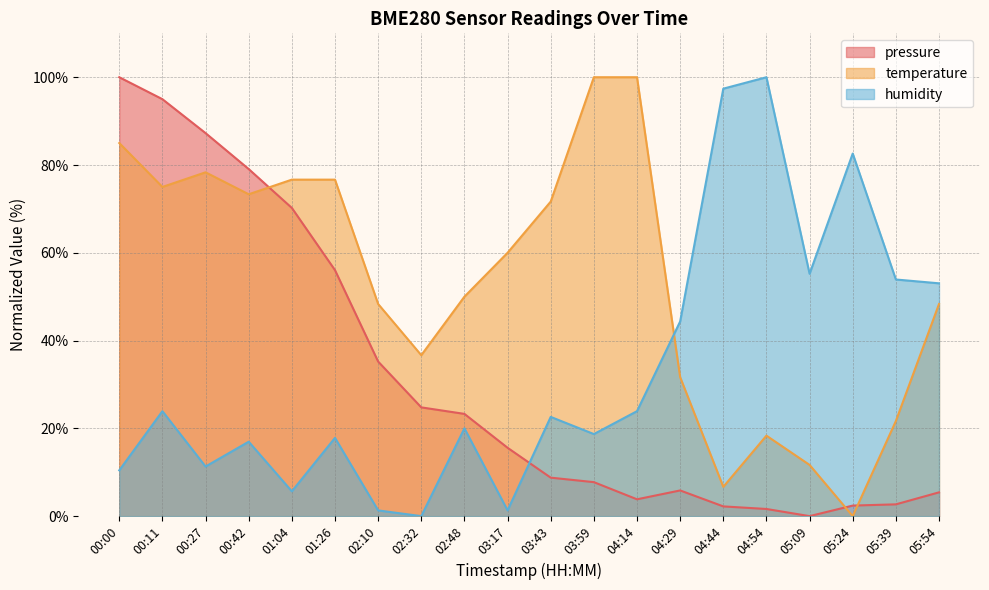

Reading right to left, what are all the values shown in this chart?

pressure: 05:54=5.4	05:39=2.7	05:24=2.4	05:09=0.0	04:54=1.6	04:44=2.2	04:29=5.9	04:14=3.8	03:59=7.7	03:43=8.8	03:17=15.6	02:48=23.3	02:32=24.8	02:10=35.2	01:26=56.0	01:04=70.2	00:42=79.1	00:27=87.3	00:11=95.0	00:00=100.0
temperature: 05:54=48.3	05:39=21.7	05:24=0.0	05:09=11.7	04:54=18.3	04:44=6.7	04:29=31.7	04:14=100.0	03:59=100.0	03:43=71.7	03:17=60.0	02:48=50.0	02:32=36.7	02:10=48.3	01:26=76.7	01:04=76.7	00:42=73.3	00:27=78.3	00:11=75.0	00:00=85.0
humidity: 05:54=53.0	05:39=53.9	05:24=82.6	05:09=55.2	04:54=100.0	04:44=97.4	04:29=44.3	04:14=23.9	03:59=18.7	03:43=22.6	03:17=1.3	02:48=20.0	02:32=0.0	02:10=1.3	01:26=17.8	01:04=5.7	00:42=17.0	00:27=11.3	00:11=23.9	00:00=10.4